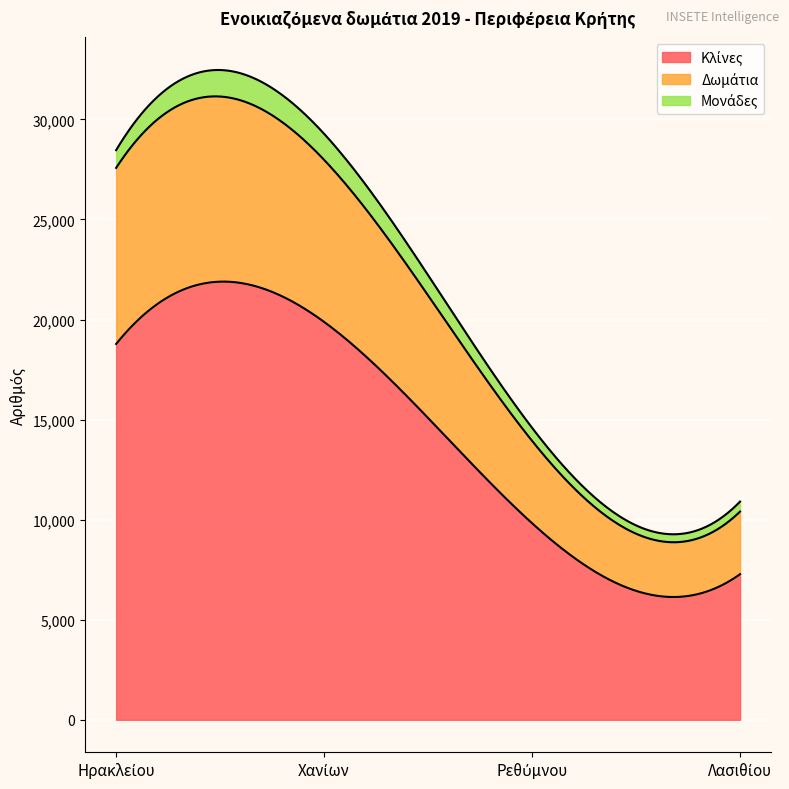

At which label does Δωμάτια reach its minimum?

Λασιθίου